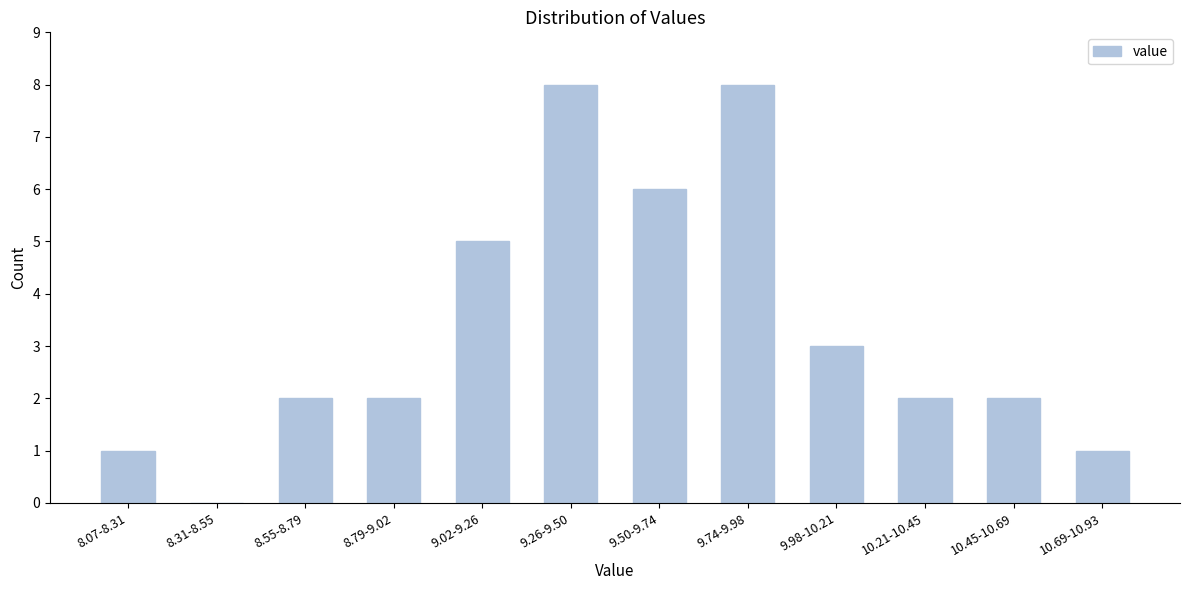

Reading left to right, list all the values displayed in this chart.

8.07-8.31=1	8.31-8.55=0	8.55-8.79=2	8.79-9.02=2	9.02-9.26=5	9.26-9.50=8	9.50-9.74=6	9.74-9.98=8	9.98-10.21=3	10.21-10.45=2	10.45-10.69=2	10.69-10.93=1